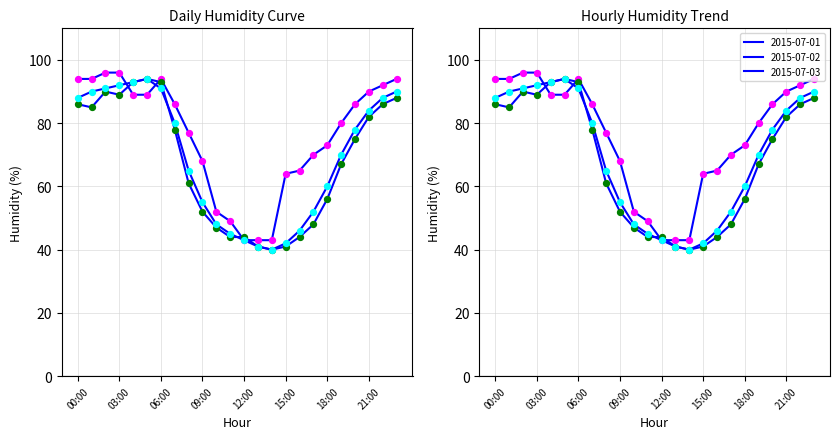

Which series has the largest total across all categories?

2015-07-01 pts